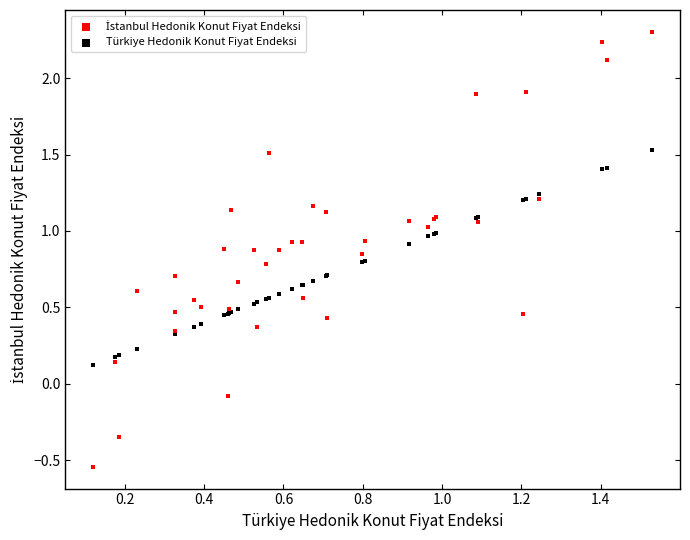

What is the X range (max minus min) for the scatter plot?

1.4